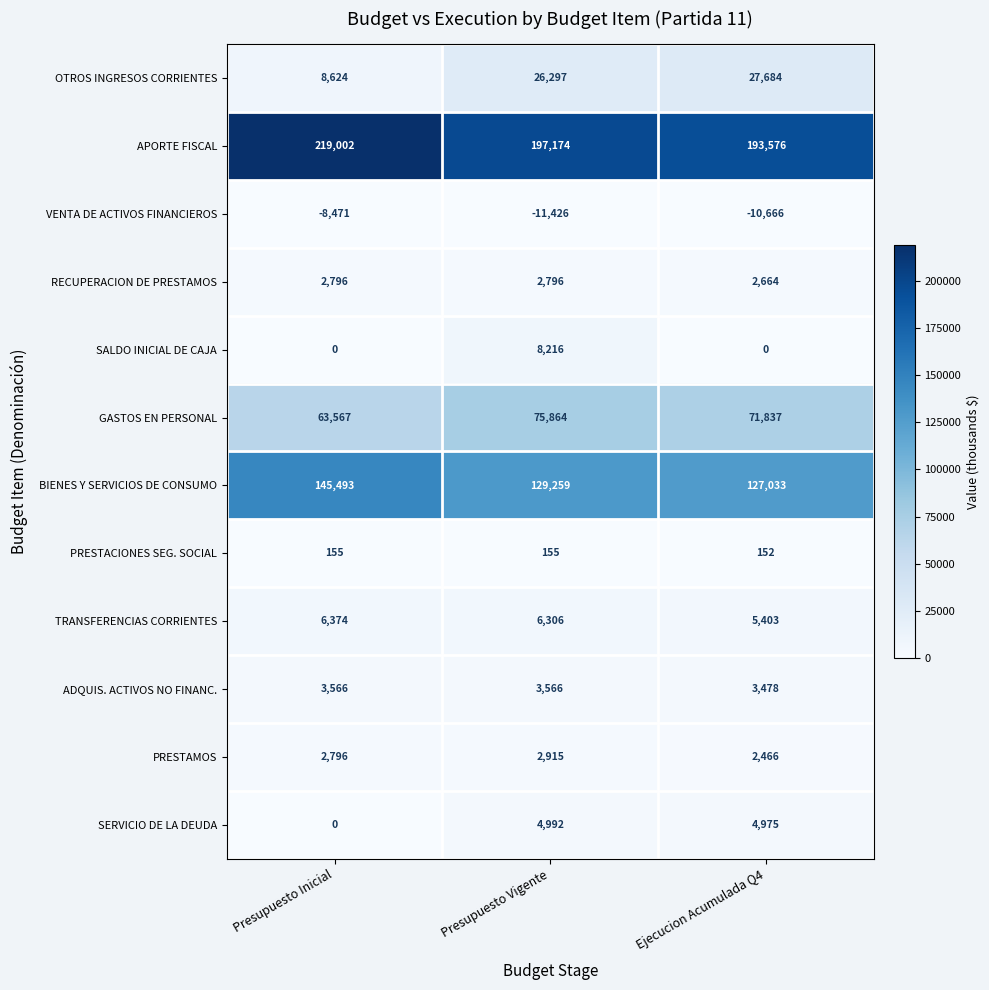

Is it true that RECUPERACION DE PRESTAMOS equals 1668 at Presupuesto Vigente?

False